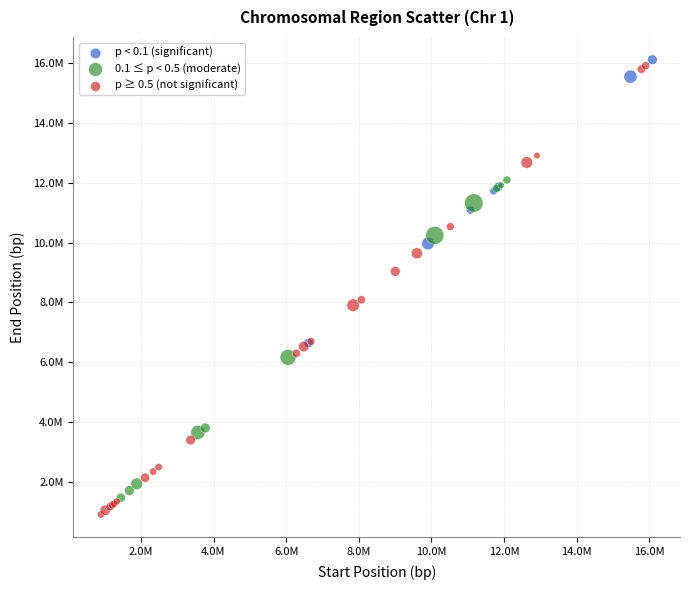

Which series reaches the minimum Y coordinate?

p ≥ 0.5 (not significant)